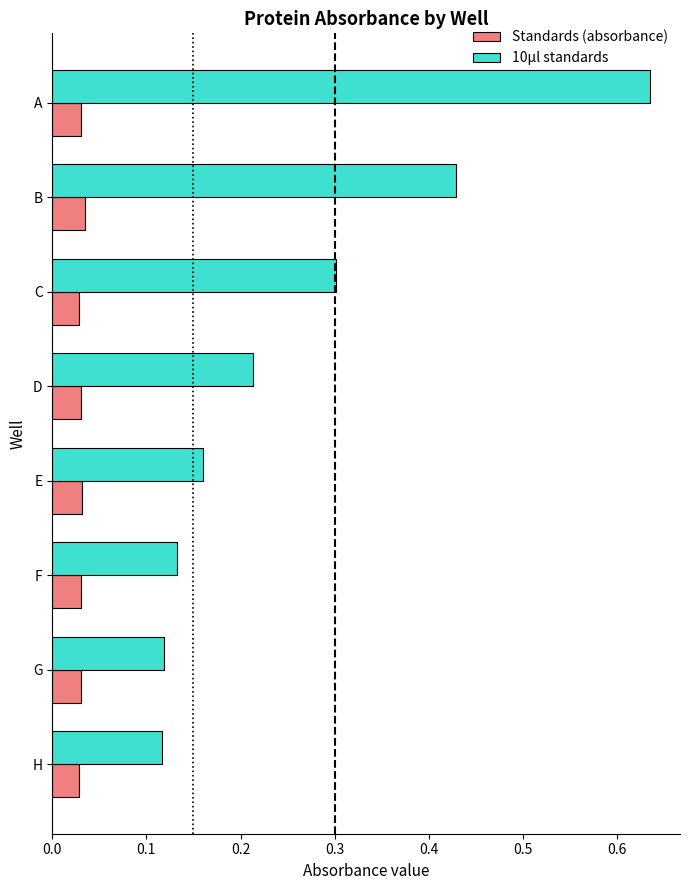

At how many categories does at least one series exceed 0?

8